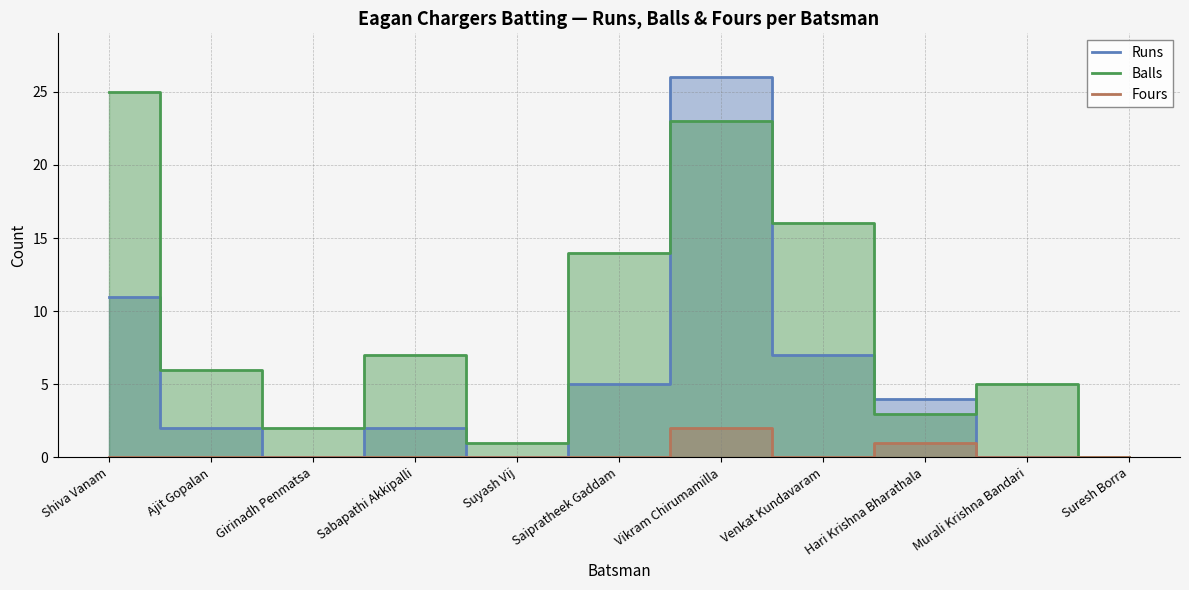

How many positive values does the Balls series have?

10